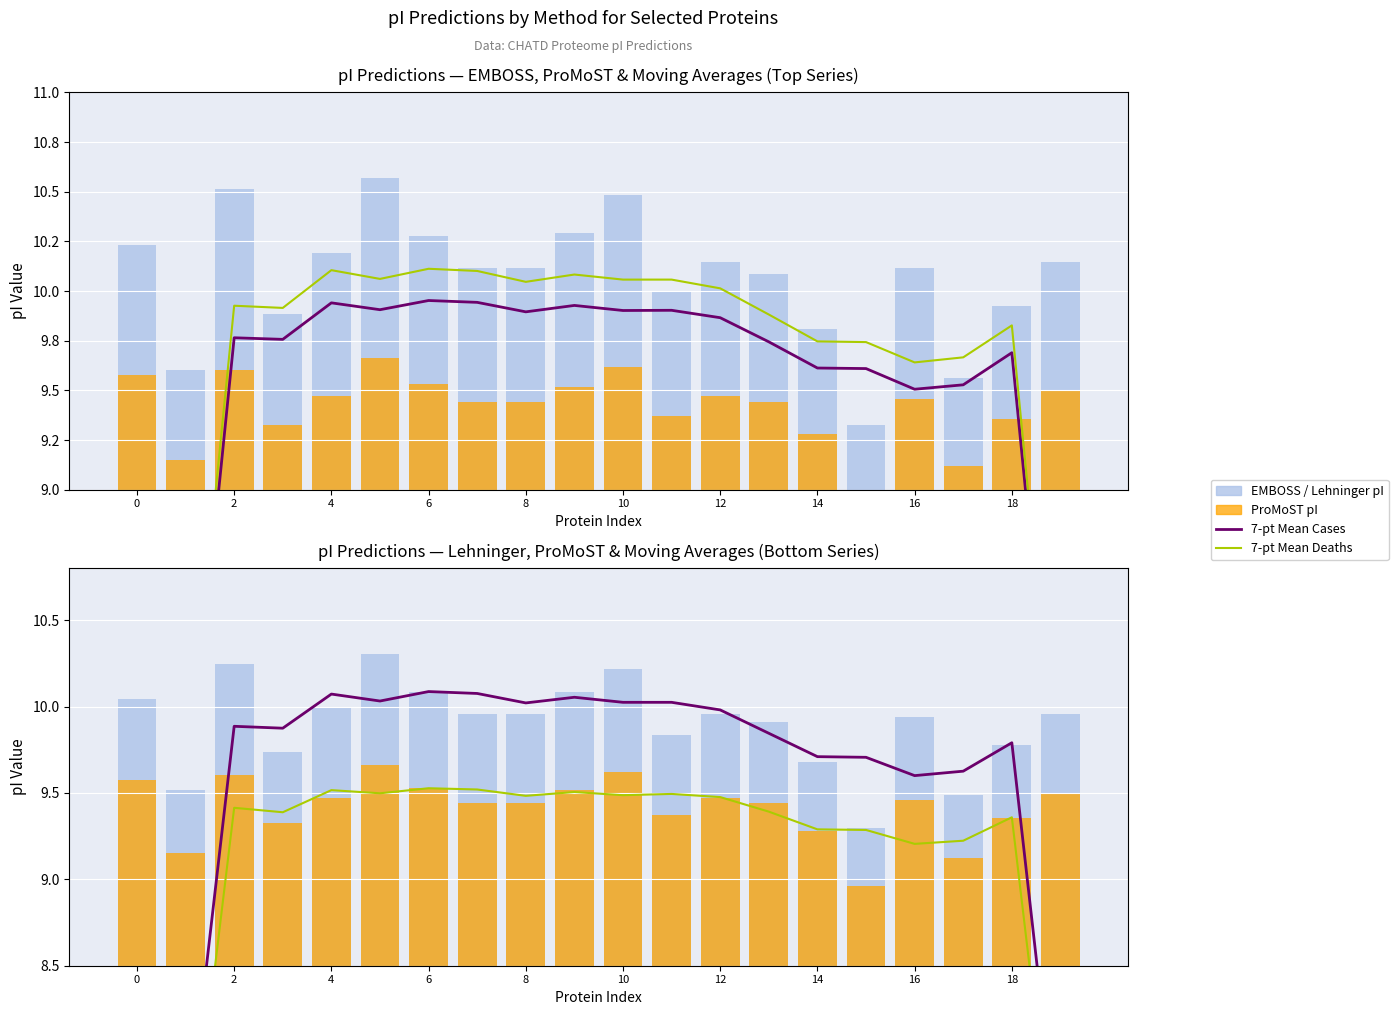

How many distinct data groups are displayed?

4